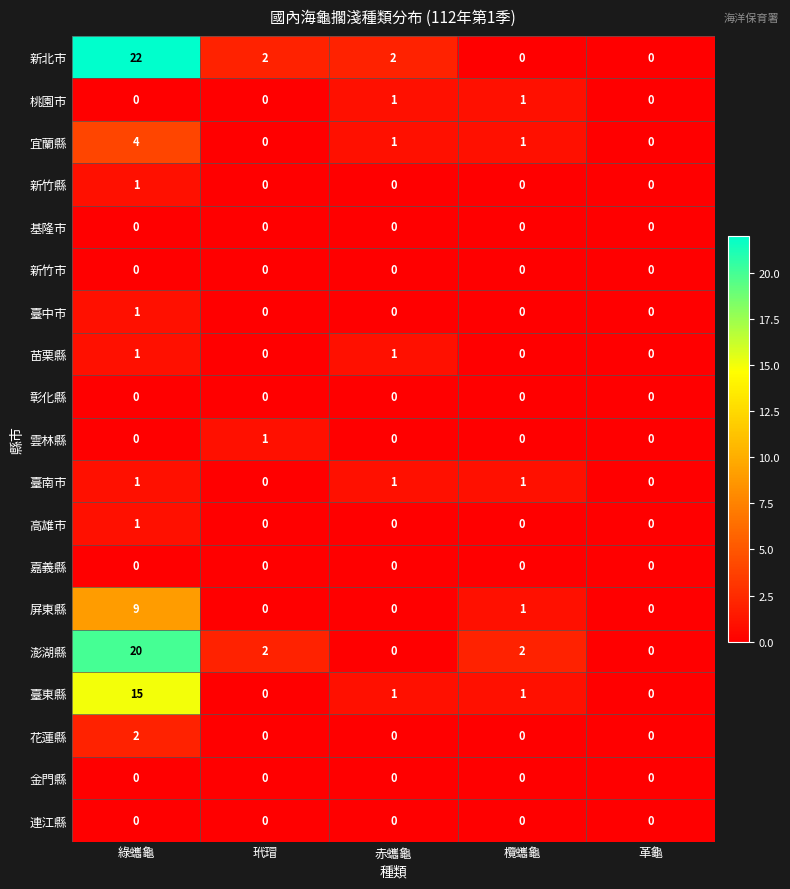

How many values in 桃園市 are above zero?

2